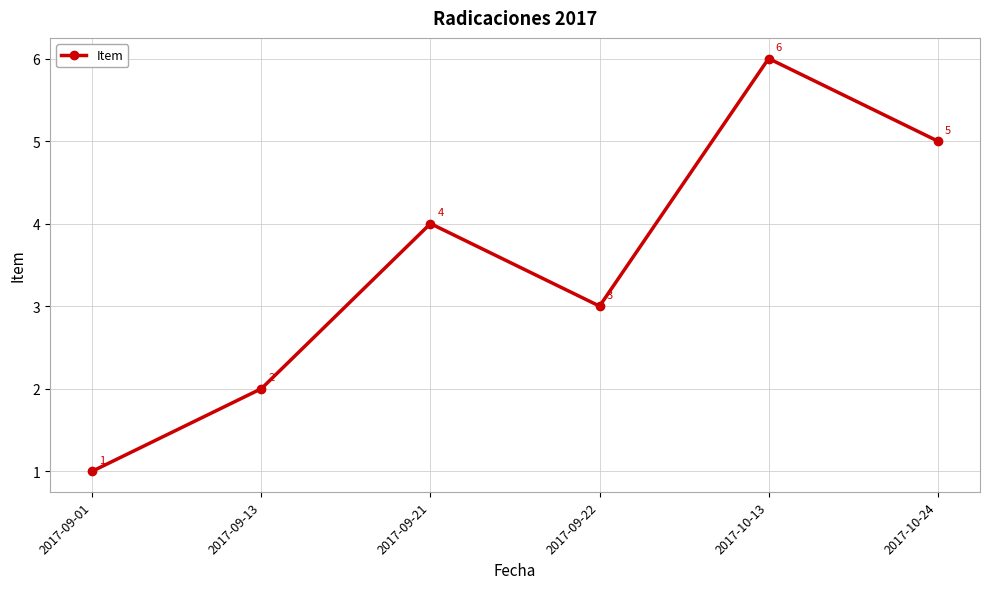

What is the difference between the values at 2017-10-24 and 2017-09-13?

3